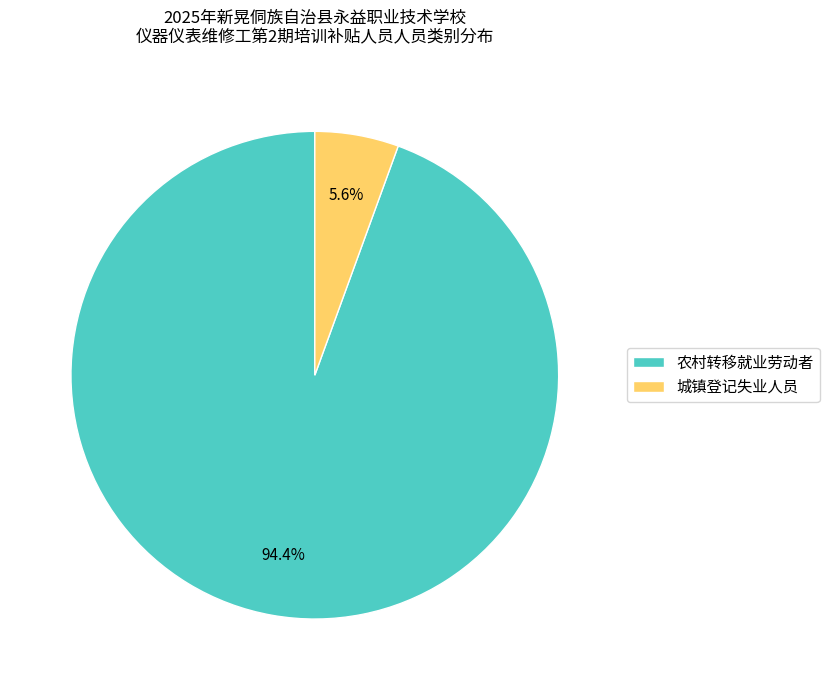

To the nearest percent, what percentage of the pie is 城镇登记失业人员?

6%